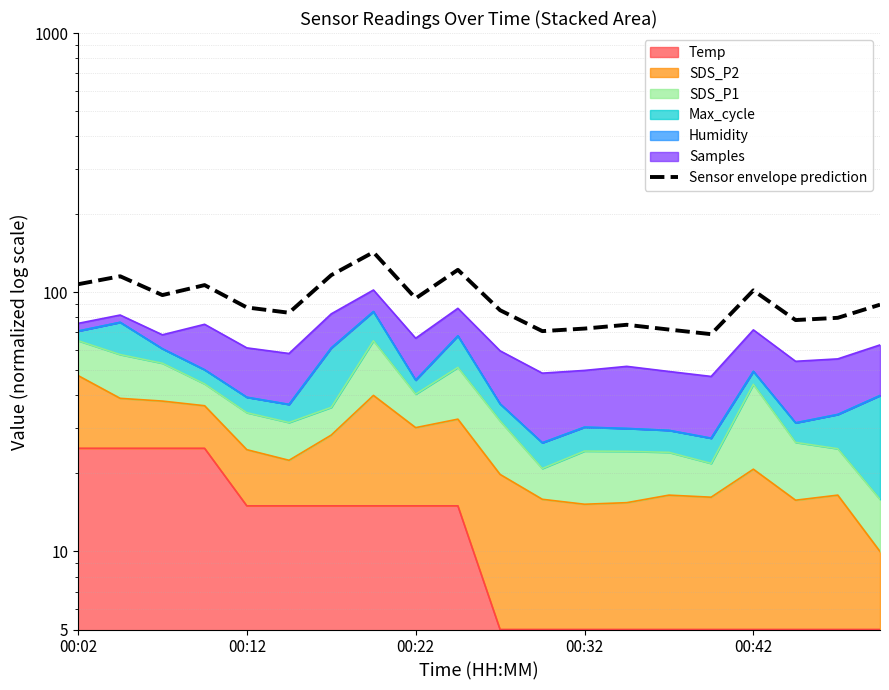

Reading right to left, extract all data points from this chart.

89.5	79.7	78.1	101.7	68.9	71.8	74.9	72.4	70.8	85.2	122.0	94.7	142.7	116.4	83.4	87.4	106.6	97.5	115.3	107.4